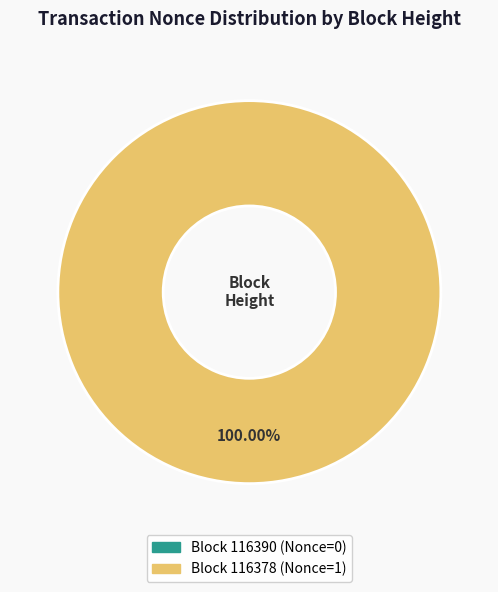

What is the majority slice?

116378